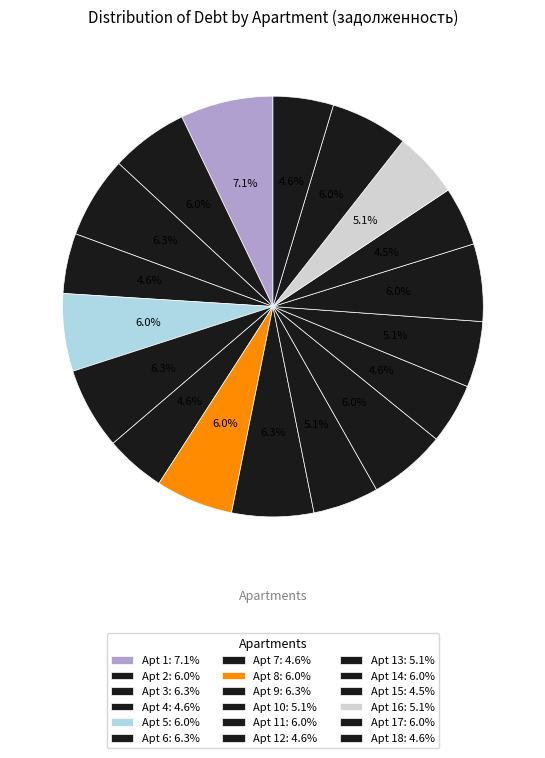

Count the number of slices in the pie.

18